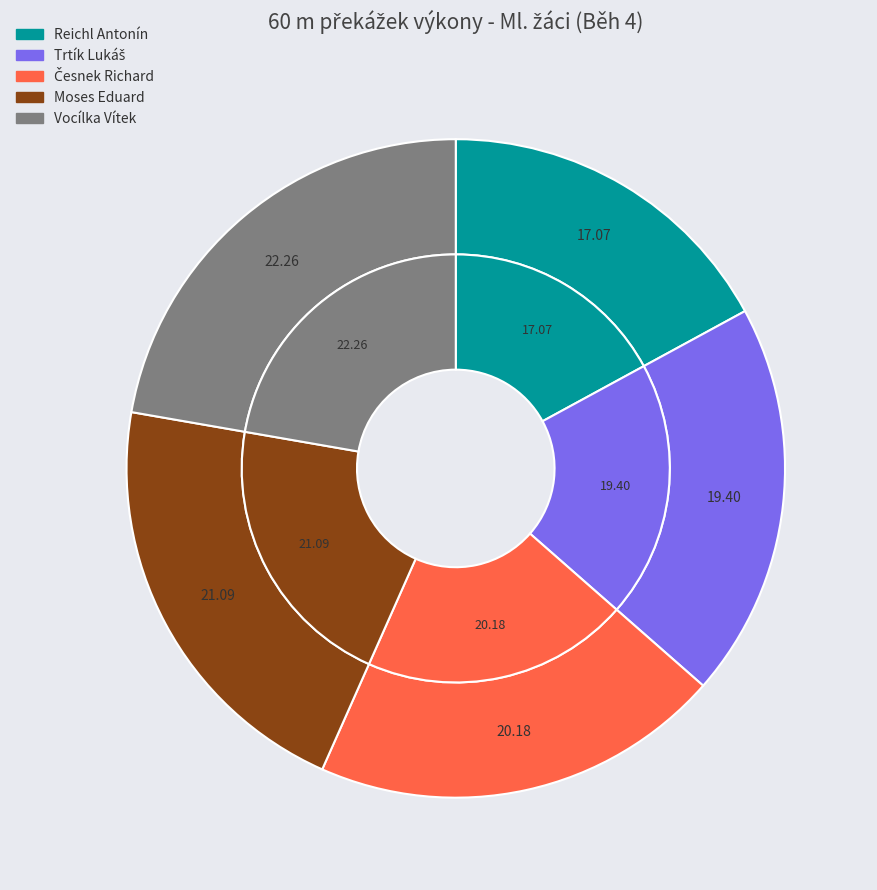

What is the smallest slice in the pie chart?

Reichl Antonín